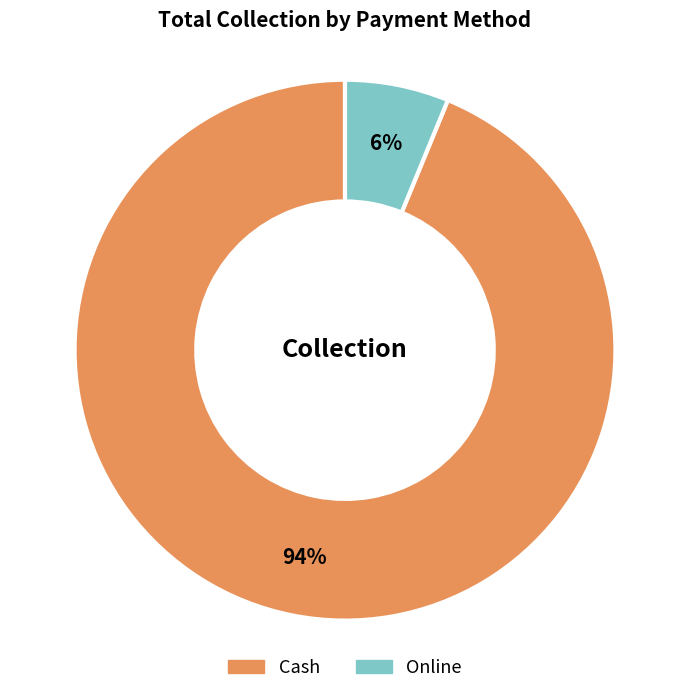

To the nearest percent, what is the average slice percentage?

50%